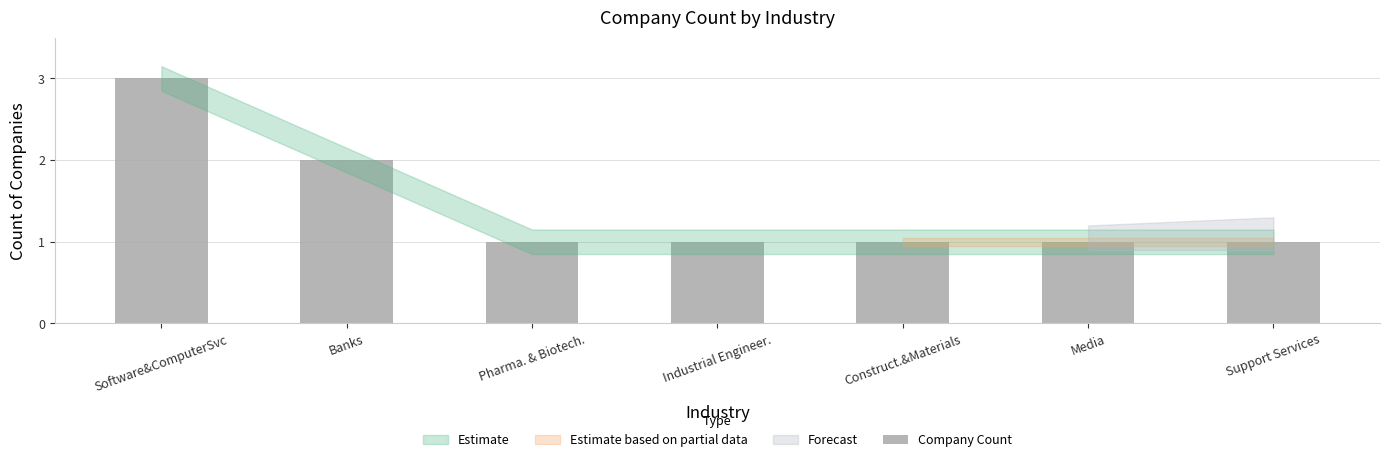

What is the approximate value at Software&ComputerSvc?

3